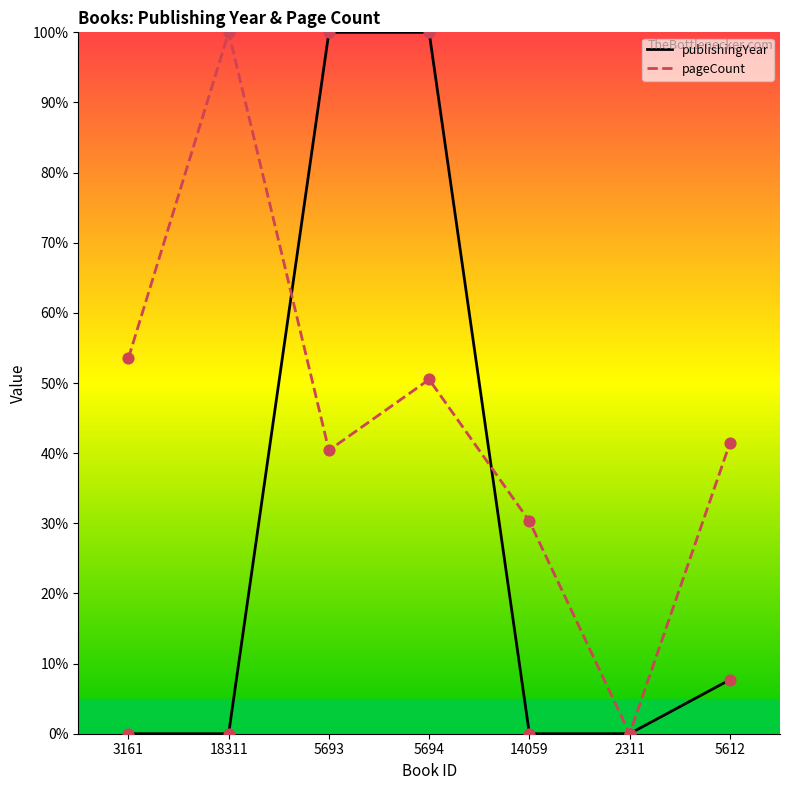

What is the total value across all series at 18311?

100.0